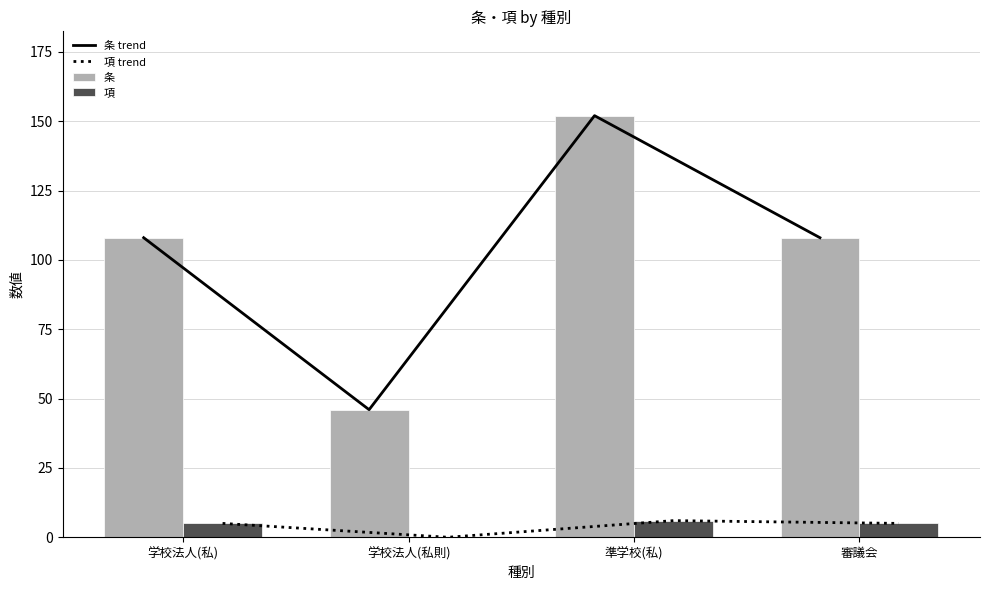

List the series in order of their peak value, highest first.

条 trend, 条, 項 trend, 項